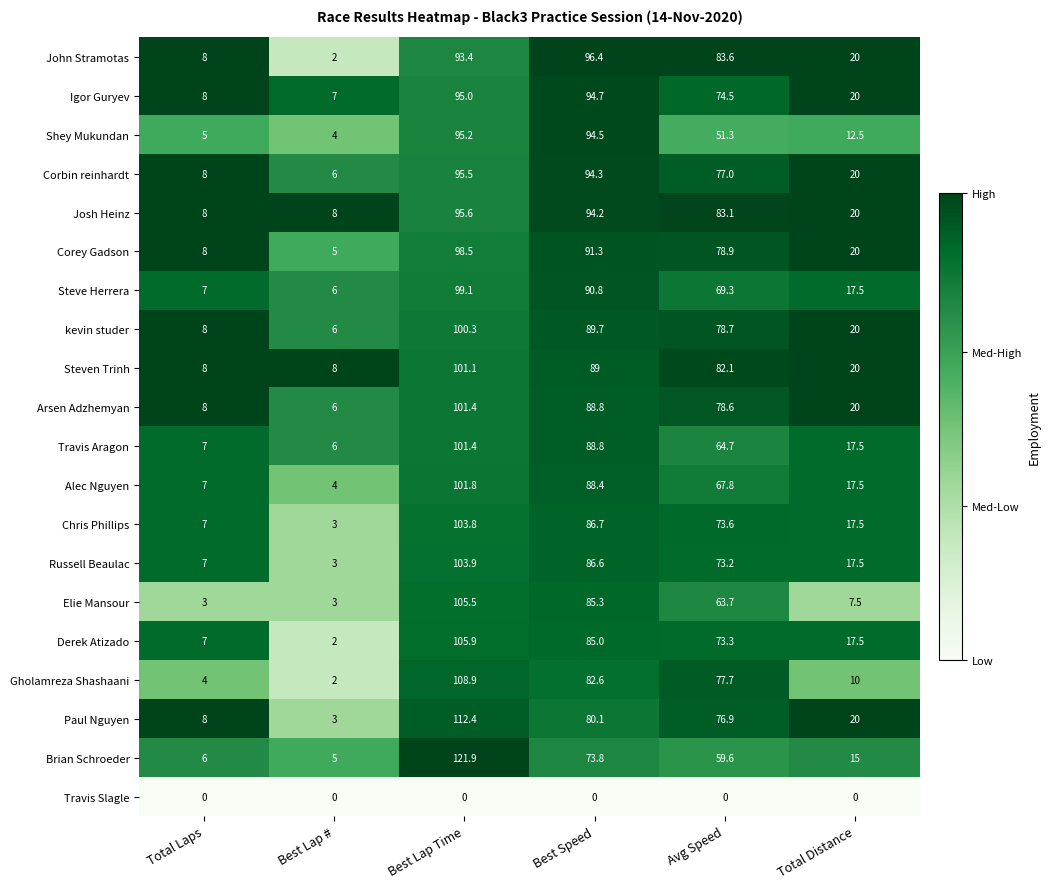

Rank the categories by Derek Atizado value from lowest to highest.

Best Lap #, Total Laps, Total Distance, Avg Speed, Best Speed, Best Lap Time